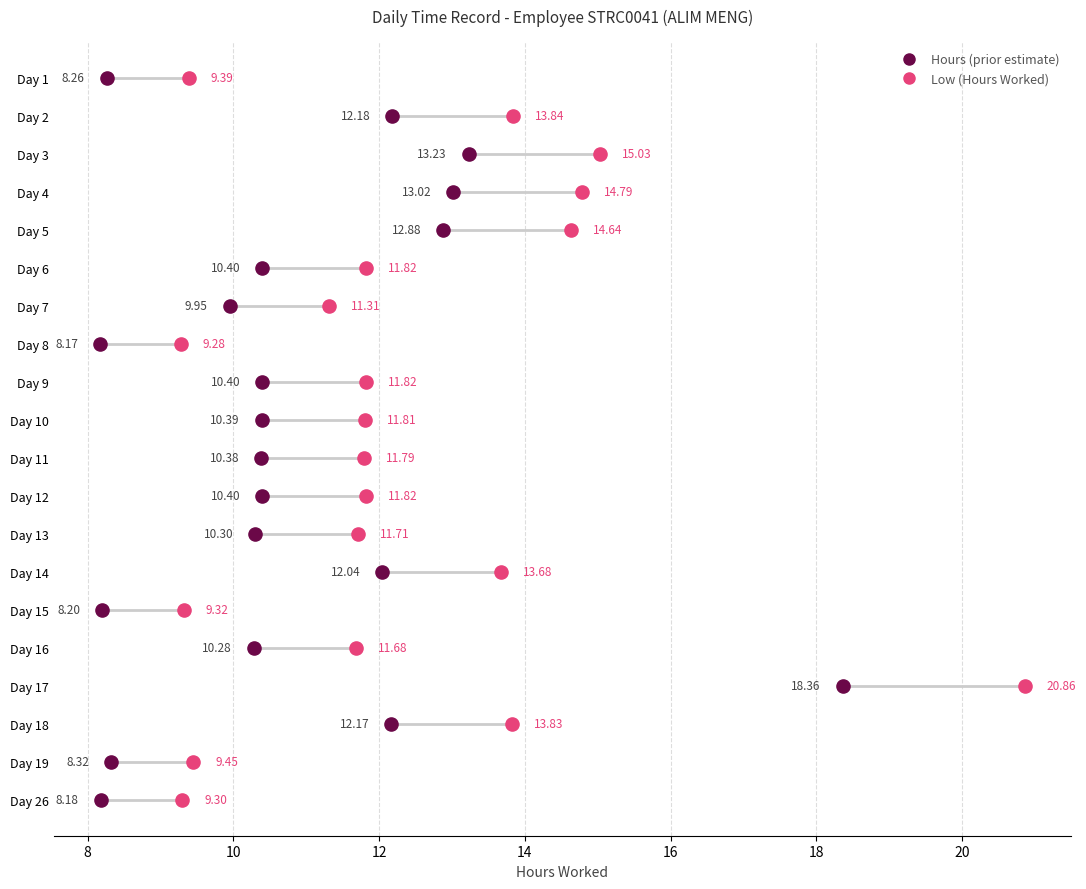

What are all the series names shown in the legend?

Hours (prior estimate), Low (Hours Worked)